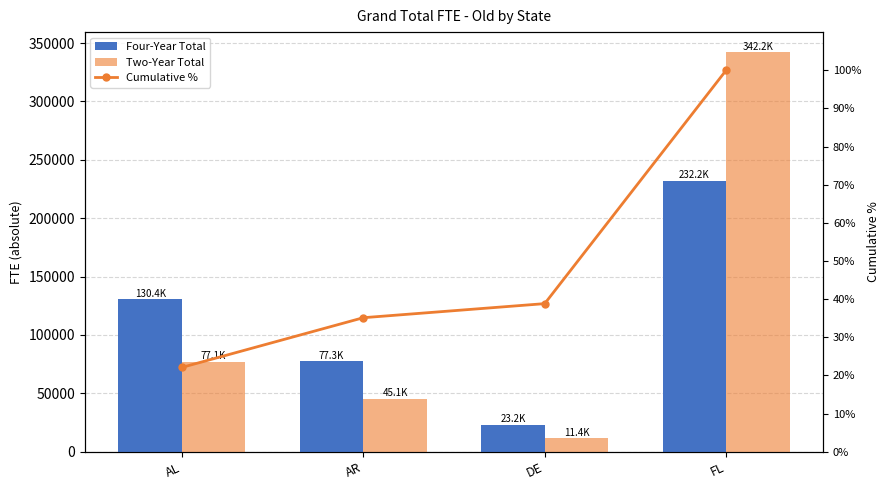

What is the label of the 4th bar from the right?

AL